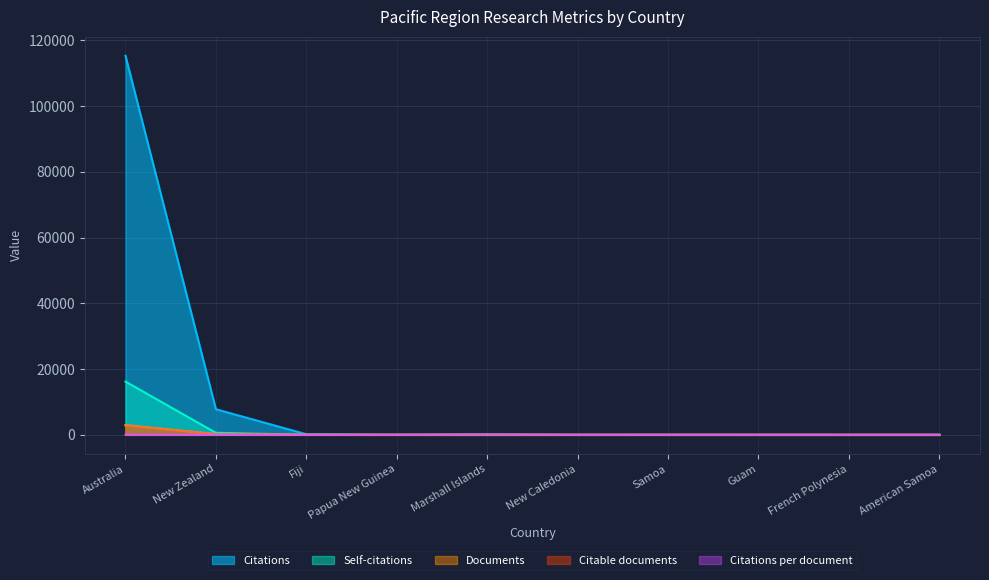

Which category has the highest value in the Documents series?

Australia